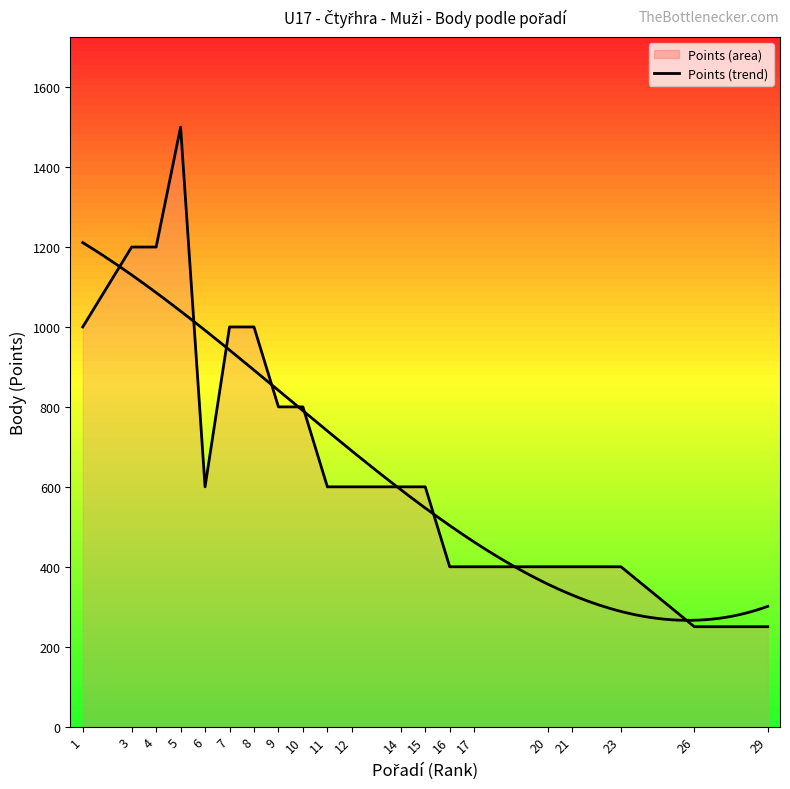

Count the values in the range 400 to 1000.

15